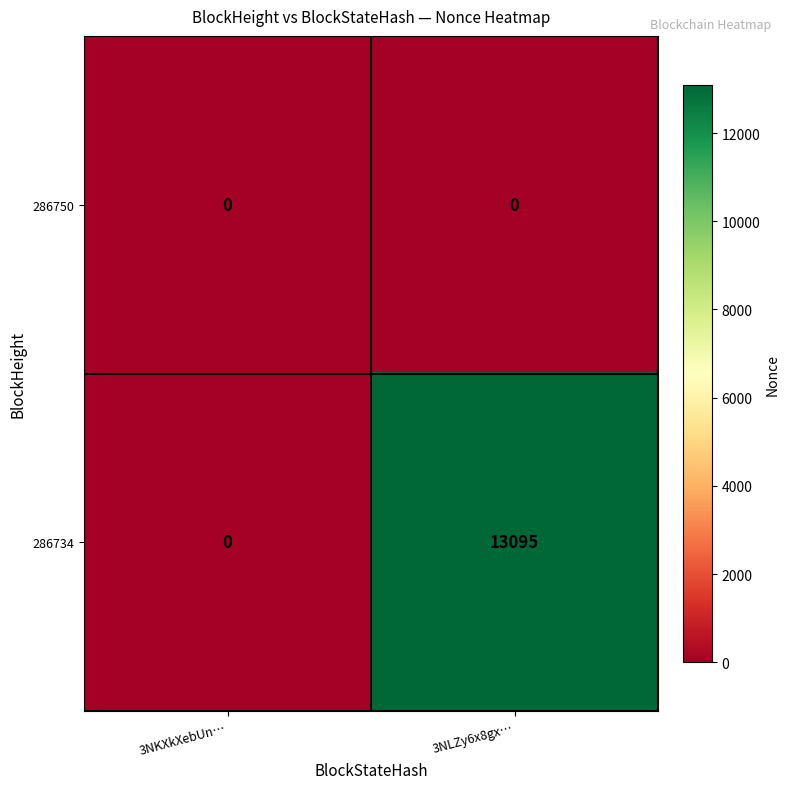

Which series has the largest total across all categories?

286734